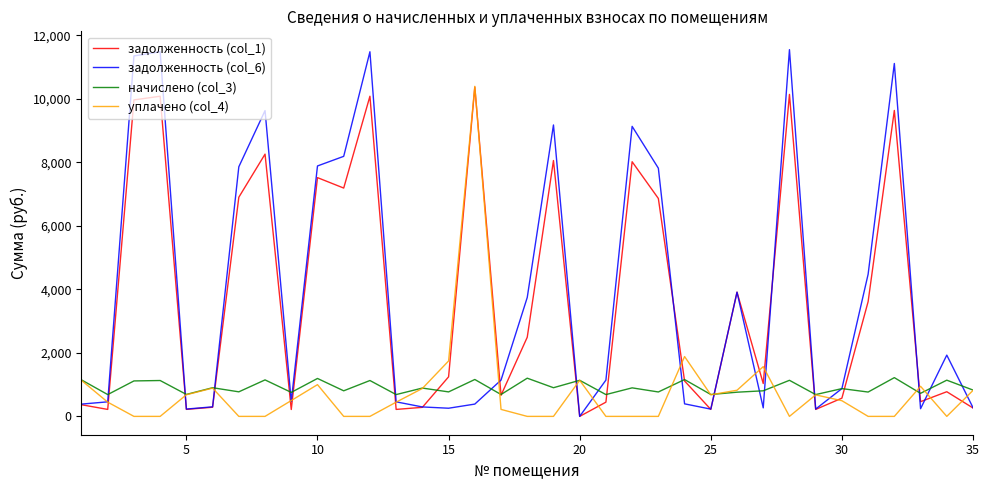

How many distinct data groups are displayed?

4